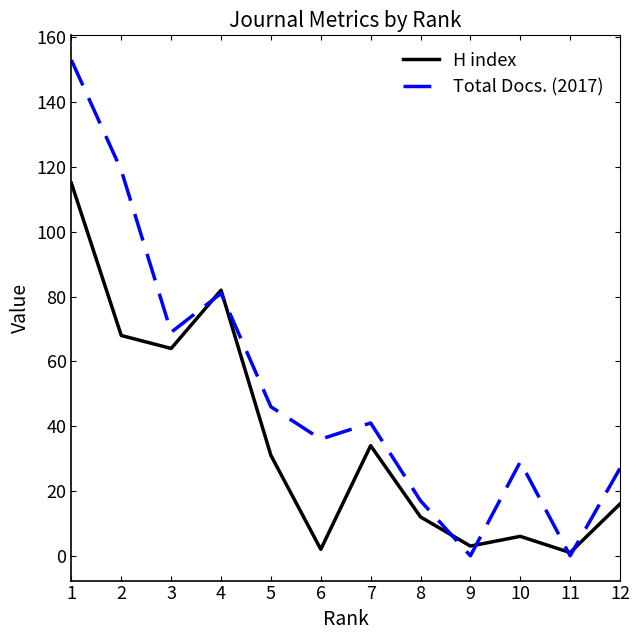

List the series in order of their peak value, lowest first.

H index, Total Docs. (2017)